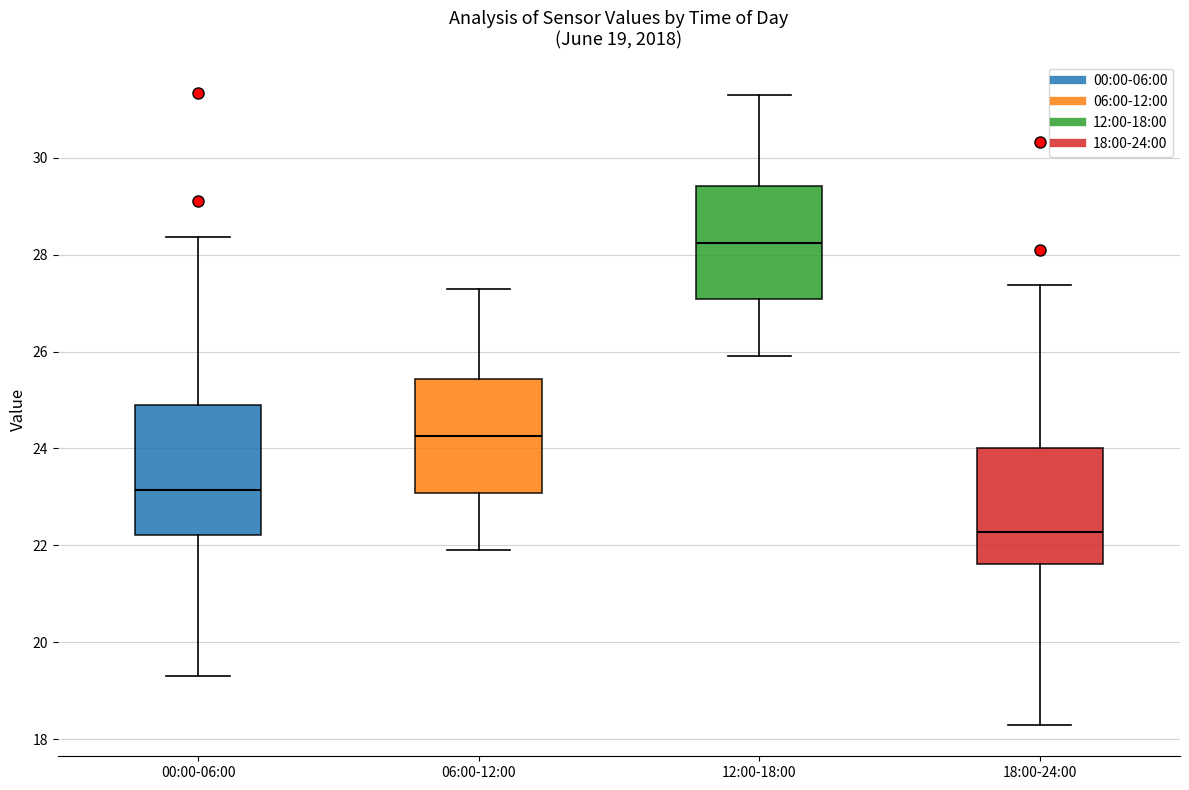

Comparing the boxes themselves (not the whiskers), which one is the tallest?

00:00-06:00